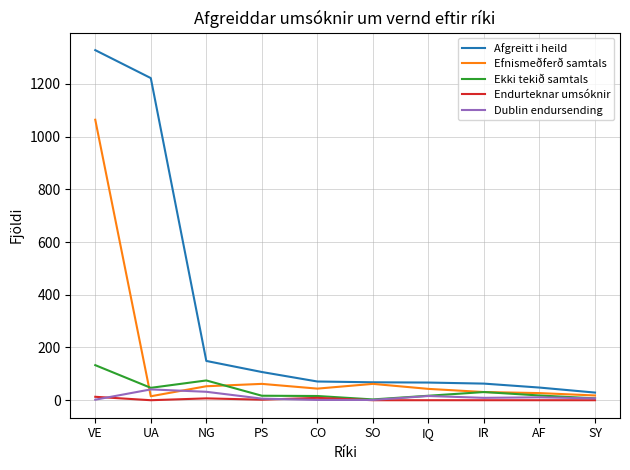

What is the difference between the second highest and minimum values in the Endurteknar umsóknir series?

9